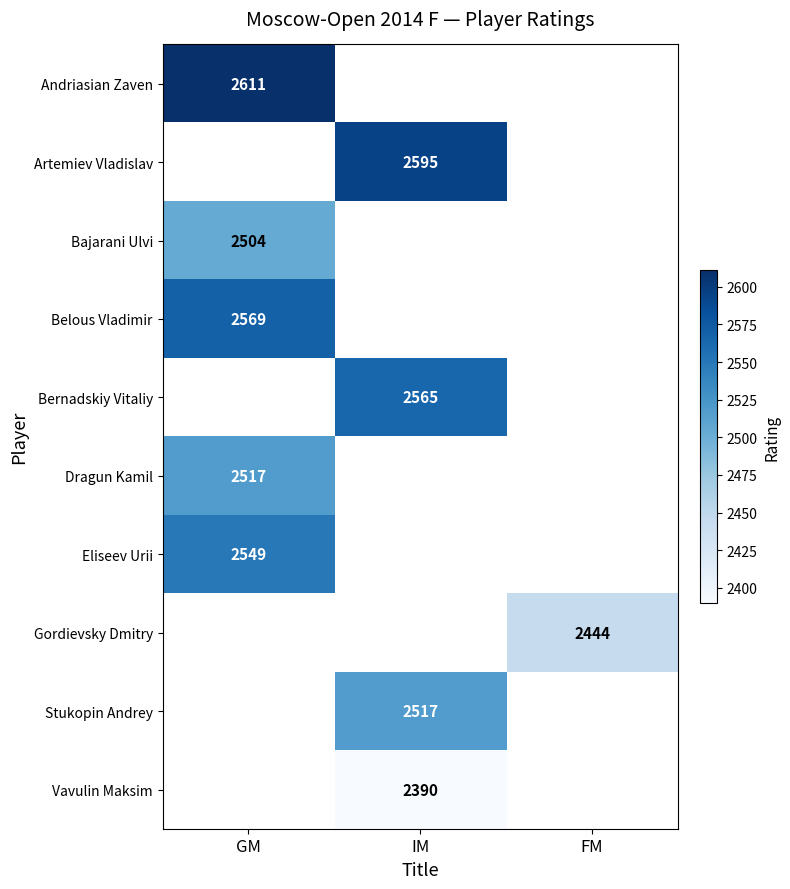

True or false: Belous Vladimir has a value of 4354 at GM.

False